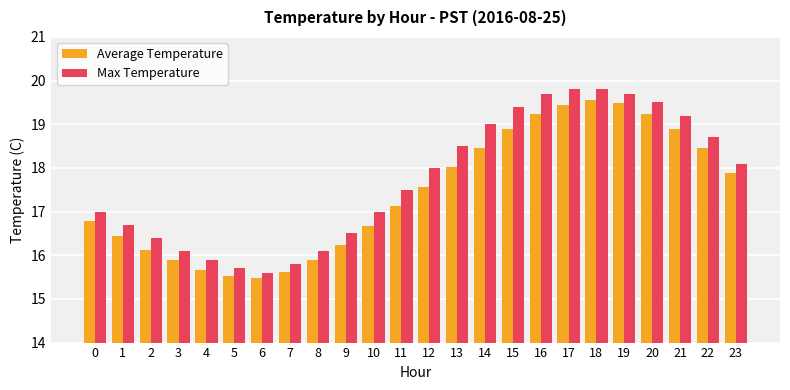

True or false: Max Temperature has a value of 19.5 at 20.

True